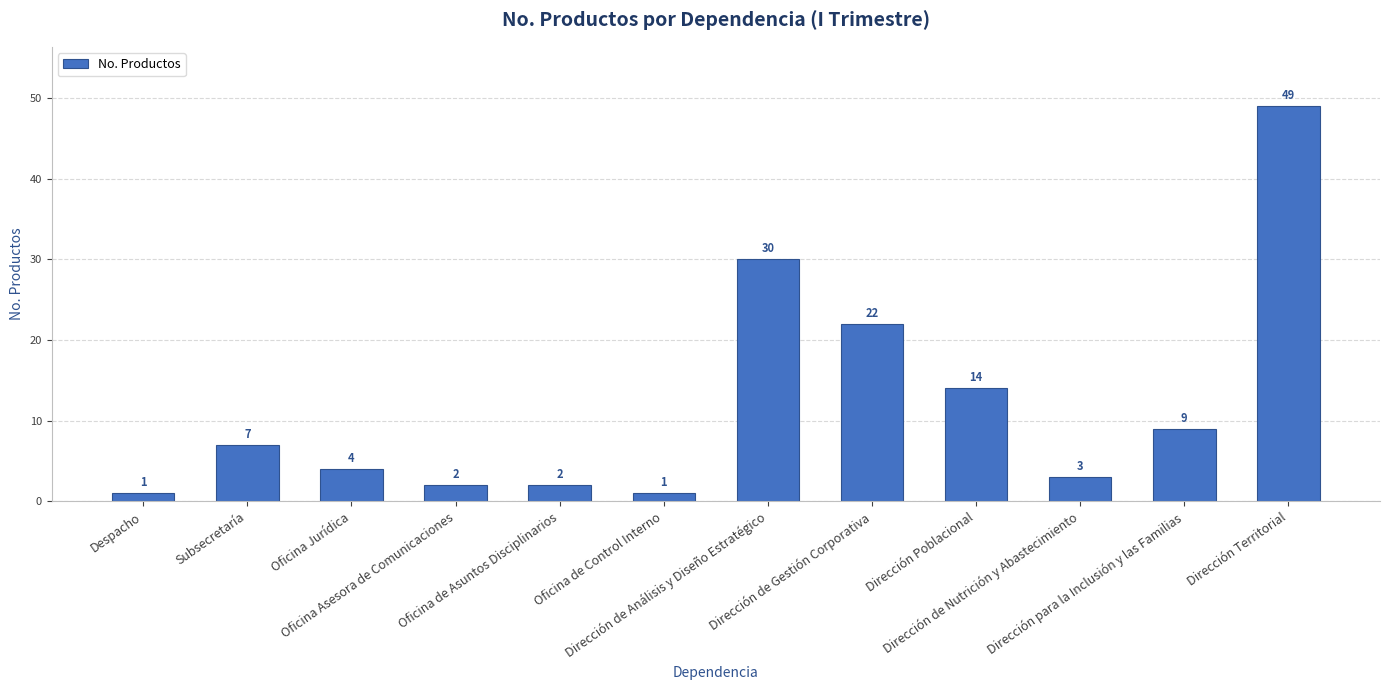

What is the minimum value shown in the chart?

1